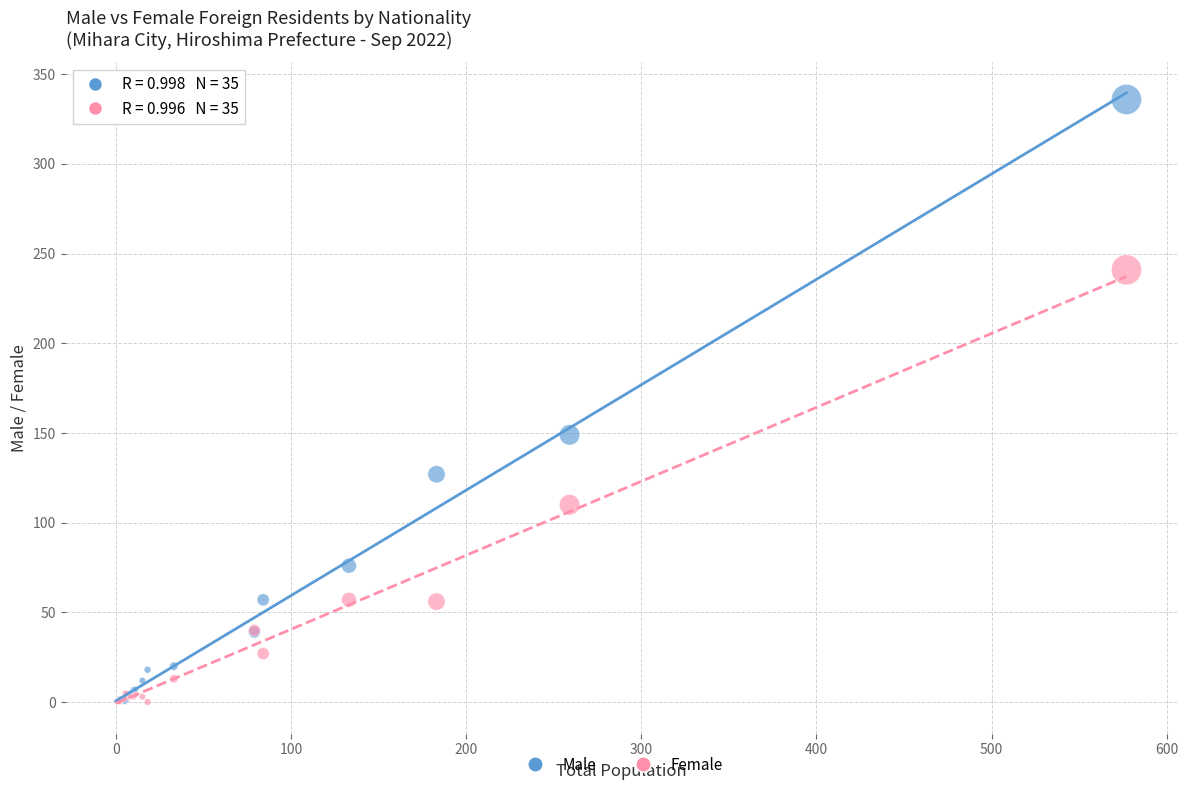

What are all the series names shown in the legend?

Male, Female